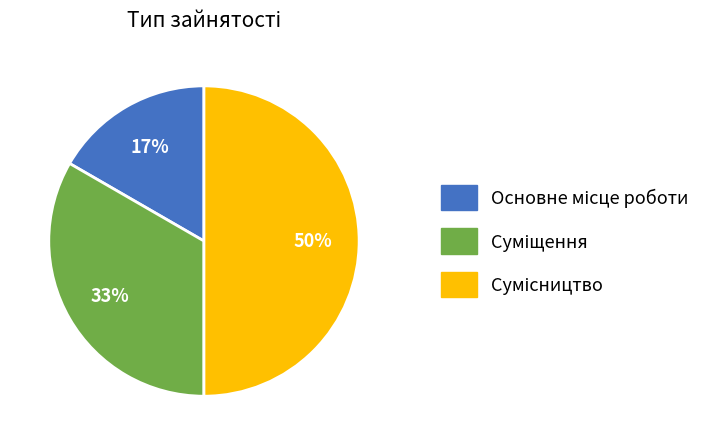

To the nearest percent, what is the average slice percentage?

33%